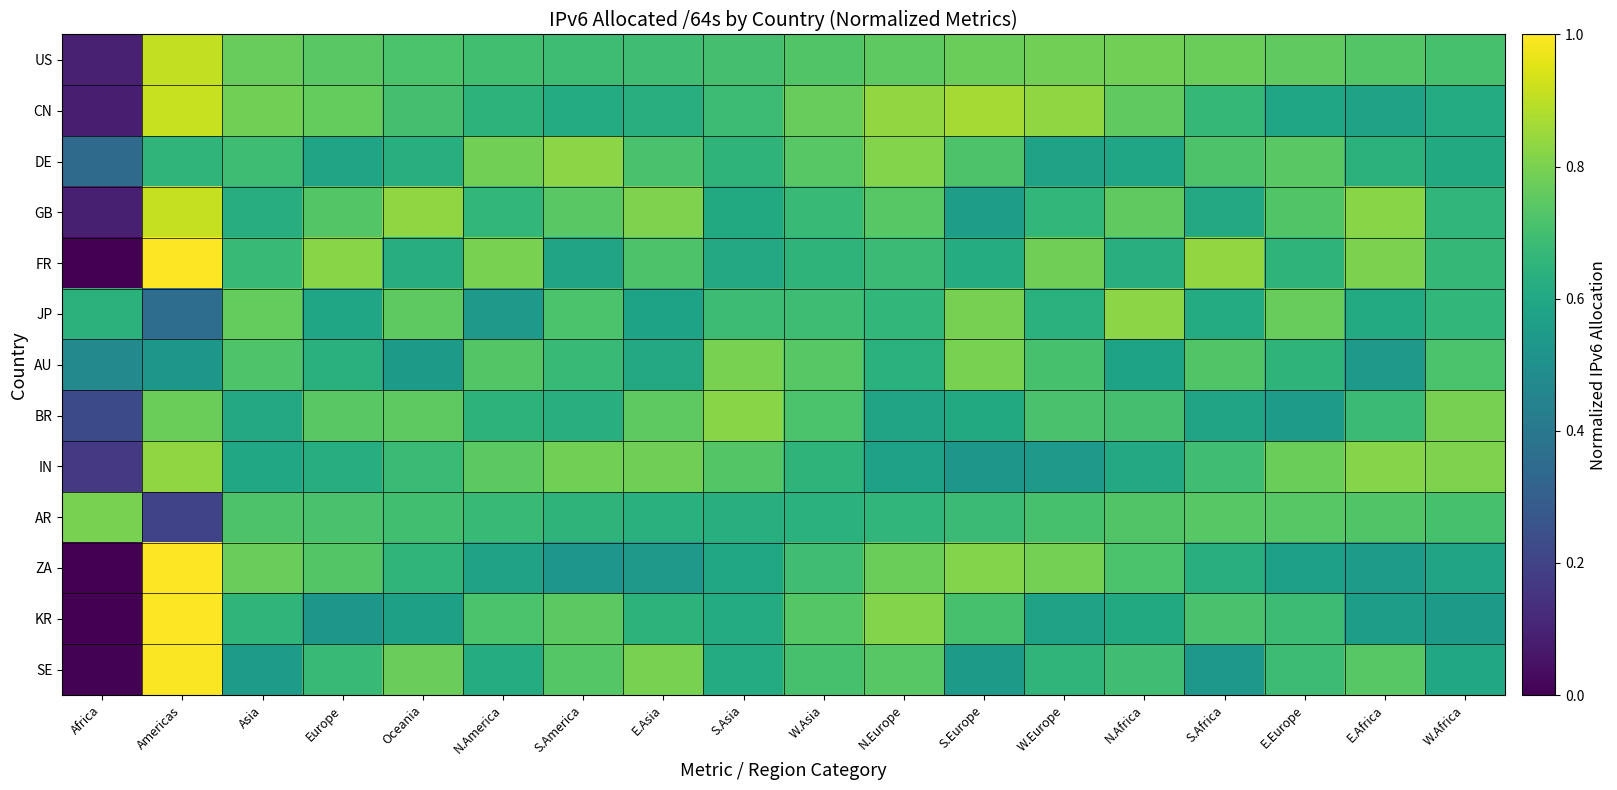

Reading left to right, extract all data points from this chart.

US: Africa=0.1	Americas=0.9	Asia=0.8	Europe=0.7	Oceania=0.7	N.America=0.7	S.America=0.7	E.Asia=0.7	S.Asia=0.7	W.Asia=0.7	N.Europe=0.8	S.Europe=0.8	W.Europe=0.8	N.Africa=0.8	S.Africa=0.8	E.Europe=0.8	E.Africa=0.7	W.Africa=0.7
CN: Africa=0.1	Americas=0.9	Asia=0.8	Europe=0.8	Oceania=0.7	N.America=0.6	S.America=0.6	E.Asia=0.6	S.Asia=0.7	W.Asia=0.8	N.Europe=0.8	S.Europe=0.9	W.Europe=0.8	N.Africa=0.8	S.Africa=0.7	E.Europe=0.6	E.Africa=0.6	W.Africa=0.6
DE: Africa=0.3	Americas=0.7	Asia=0.7	Europe=0.6	Oceania=0.6	N.America=0.8	S.America=0.8	E.Asia=0.7	S.Asia=0.7	W.Asia=0.7	N.Europe=0.8	S.Europe=0.7	W.Europe=0.6	N.Africa=0.6	S.Africa=0.7	E.Europe=0.7	E.Africa=0.6	W.Africa=0.6
GB: Africa=0.1	Americas=0.9	Asia=0.6	Europe=0.7	Oceania=0.8	N.America=0.7	S.America=0.7	E.Asia=0.8	S.Asia=0.6	W.Asia=0.7	N.Europe=0.7	S.Europe=0.6	W.Europe=0.7	N.Africa=0.8	S.Africa=0.6	E.Europe=0.7	E.Africa=0.8	W.Africa=0.7
FR: Africa=0.0	Americas=1.0	Asia=0.7	Europe=0.8	Oceania=0.6	N.America=0.8	S.America=0.6	E.Asia=0.7	S.Asia=0.6	W.Asia=0.6	N.Europe=0.7	S.Europe=0.6	W.Europe=0.8	N.Africa=0.6	S.Africa=0.8	E.Europe=0.6	E.Africa=0.8	W.Africa=0.7
JP: Africa=0.6	Americas=0.4	Asia=0.8	Europe=0.6	Oceania=0.8	N.America=0.5	S.America=0.7	E.Asia=0.6	S.Asia=0.7	W.Asia=0.7	N.Europe=0.7	S.Europe=0.8	W.Europe=0.6	N.Africa=0.8	S.Africa=0.6	E.Europe=0.8	E.Africa=0.6	W.Africa=0.7
AU: Africa=0.5	Americas=0.5	Asia=0.7	Europe=0.6	Oceania=0.5	N.America=0.7	S.America=0.7	E.Asia=0.6	S.Asia=0.8	W.Asia=0.7	N.Europe=0.6	S.Europe=0.8	W.Europe=0.7	N.Africa=0.6	S.Africa=0.7	E.Europe=0.7	E.Africa=0.5	W.Africa=0.7
BR: Africa=0.2	Americas=0.8	Asia=0.6	Europe=0.7	Oceania=0.8	N.America=0.6	S.America=0.6	E.Asia=0.8	S.Asia=0.8	W.Asia=0.7	N.Europe=0.6	S.Europe=0.6	W.Europe=0.7	N.Africa=0.7	S.Africa=0.6	E.Europe=0.6	E.Africa=0.7	W.Africa=0.8
IN: Africa=0.2	Americas=0.8	Asia=0.6	Europe=0.6	Oceania=0.7	N.America=0.7	S.America=0.8	E.Asia=0.8	S.Asia=0.7	W.Asia=0.7	N.Europe=0.6	S.Europe=0.5	W.Europe=0.5	N.Africa=0.6	S.Africa=0.7	E.Europe=0.8	E.Africa=0.8	W.Africa=0.8
AR: Africa=0.8	Americas=0.2	Asia=0.7	Europe=0.7	Oceania=0.7	N.America=0.7	S.America=0.7	E.Asia=0.6	S.Asia=0.6	W.Asia=0.6	N.Europe=0.7	S.Europe=0.7	W.Europe=0.7	N.Africa=0.7	S.Africa=0.7	E.Europe=0.7	E.Africa=0.7	W.Africa=0.7
ZA: Africa=0.0	Americas=1.0	Asia=0.8	Europe=0.7	Oceania=0.7	N.America=0.6	S.America=0.5	E.Asia=0.5	S.Asia=0.6	W.Asia=0.7	N.Europe=0.8	S.Europe=0.8	W.Europe=0.8	N.Africa=0.7	S.Africa=0.6	E.Europe=0.6	E.Africa=0.6	W.Africa=0.6
KR: Africa=0.0	Americas=1.0	Asia=0.7	Europe=0.5	Oceania=0.6	N.America=0.7	S.America=0.7	E.Asia=0.6	S.Asia=0.6	W.Asia=0.7	N.Europe=0.8	S.Europe=0.7	W.Europe=0.6	N.Africa=0.6	S.Africa=0.7	E.Europe=0.7	E.Africa=0.6	W.Africa=0.5
SE: Africa=0.0	Americas=1.0	Asia=0.6	Europe=0.7	Oceania=0.8	N.America=0.6	S.America=0.7	E.Asia=0.8	S.Asia=0.6	W.Asia=0.7	N.Europe=0.7	S.Europe=0.5	W.Europe=0.7	N.Africa=0.7	S.Africa=0.5	E.Europe=0.7	E.Africa=0.7	W.Africa=0.6